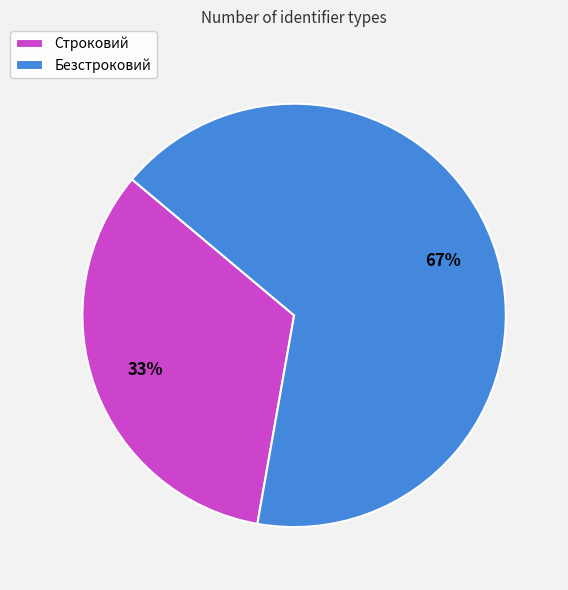

Which has a higher value, Безстроковий or Строковий?

Безстроковий